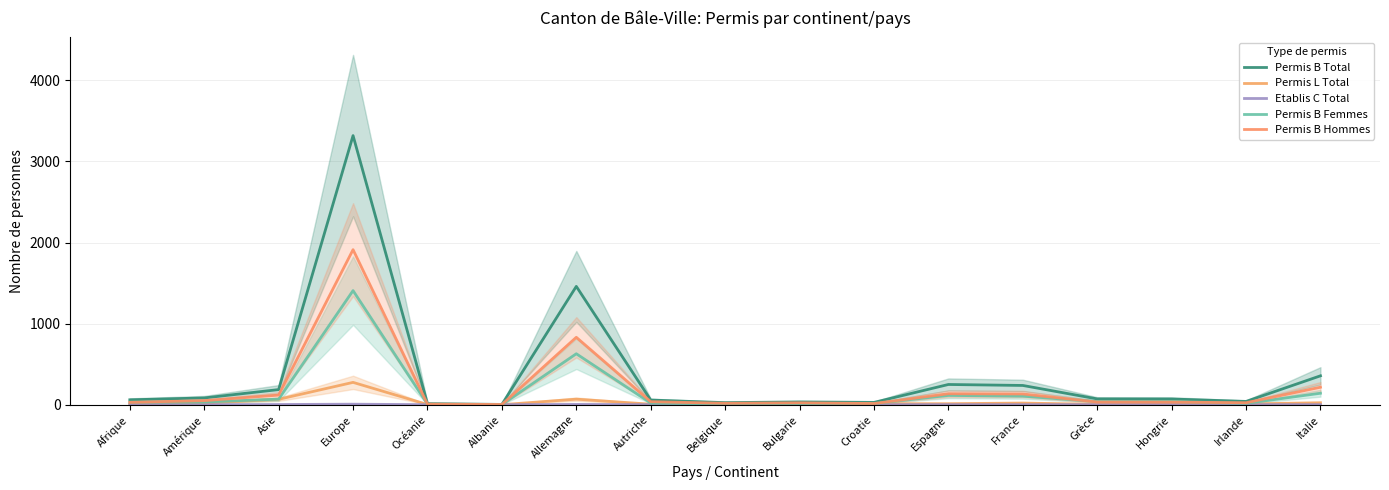

How many values in the Etablis C Total series exceed 0?

3